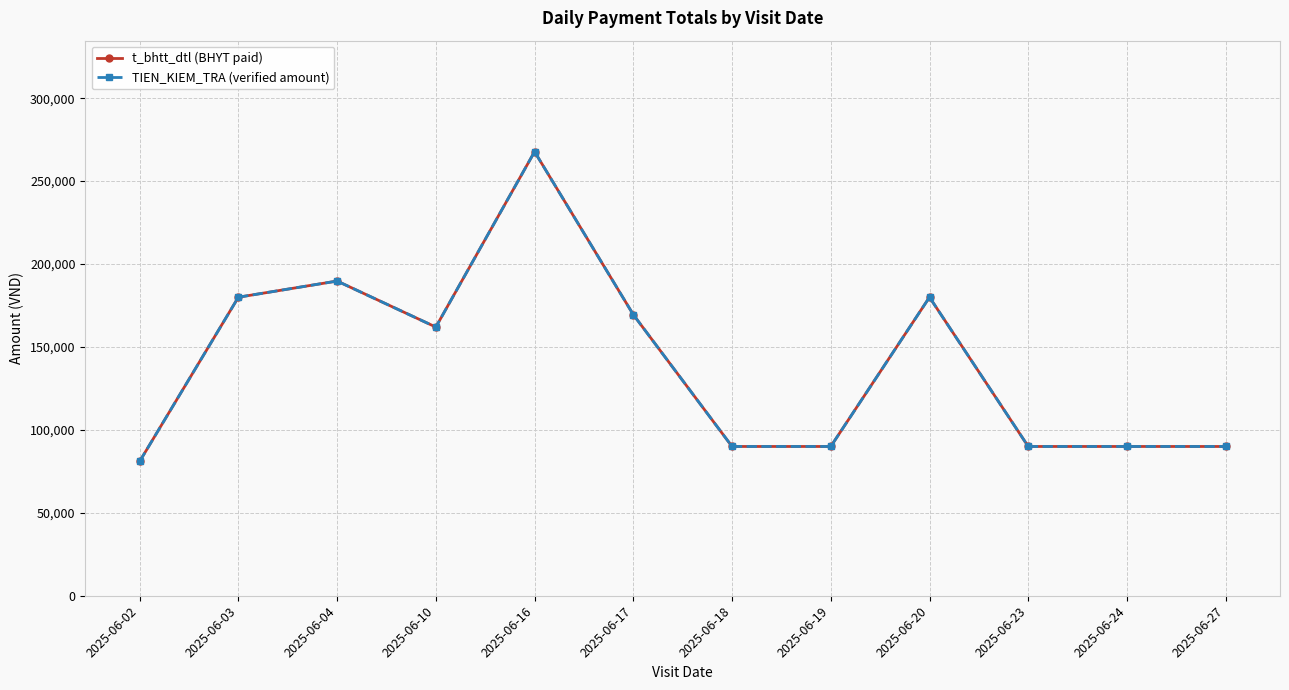

Where is TIEN_KIEM_TRA (verified amount) nearest to the value 174375?

2025-06-17